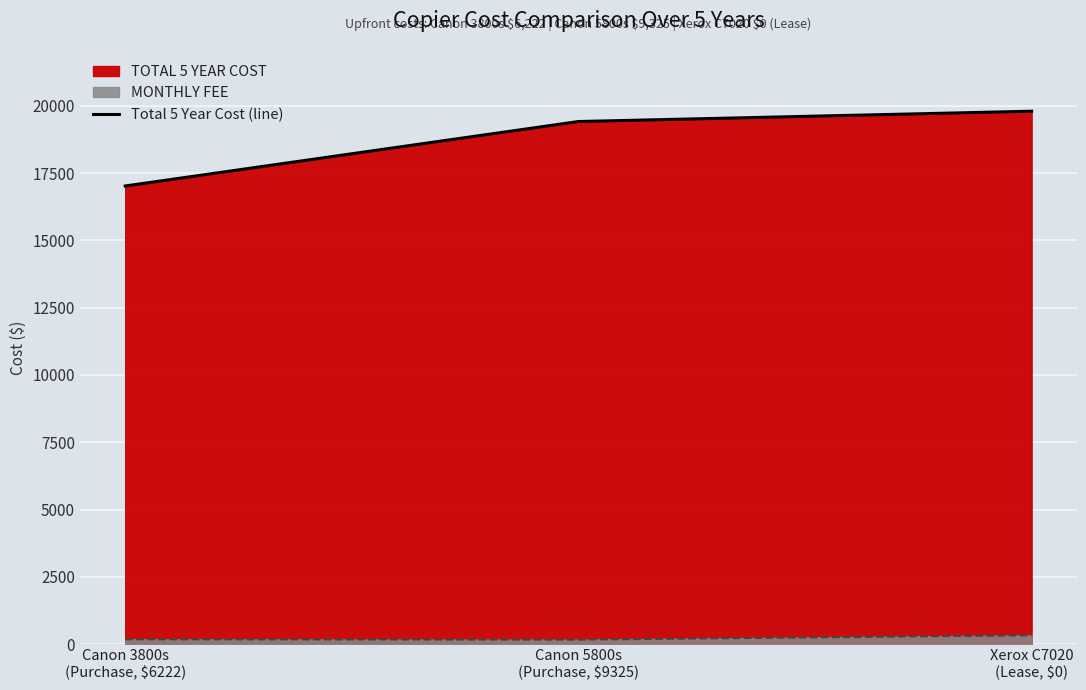

Is it true that the value at Canon 5800s
(Purchase, $9325) is 4127?

False